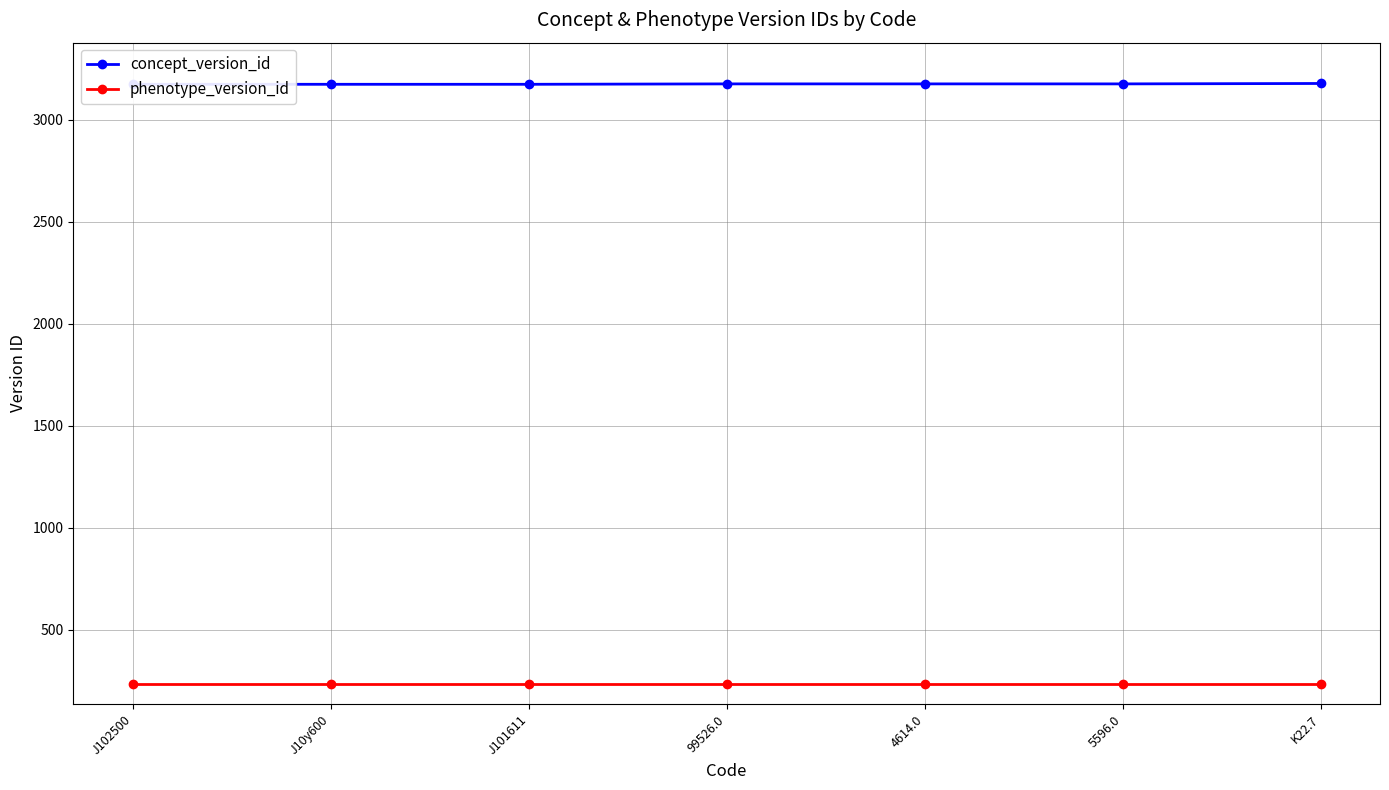

What are all the series names shown in the legend?

concept_version_id, phenotype_version_id